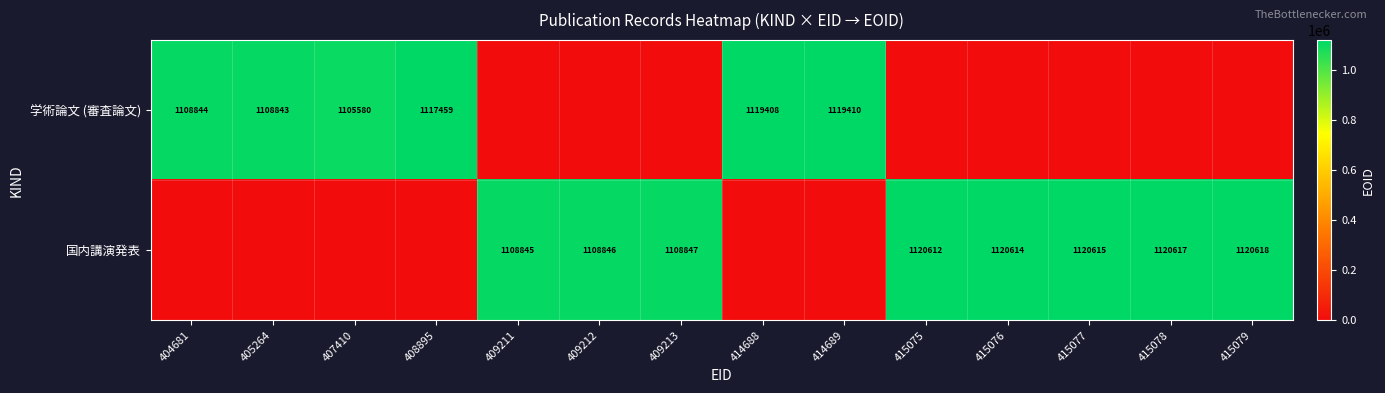

The 学術論文 (審査論文) series shows 1907377 at 408895. True or false?

False